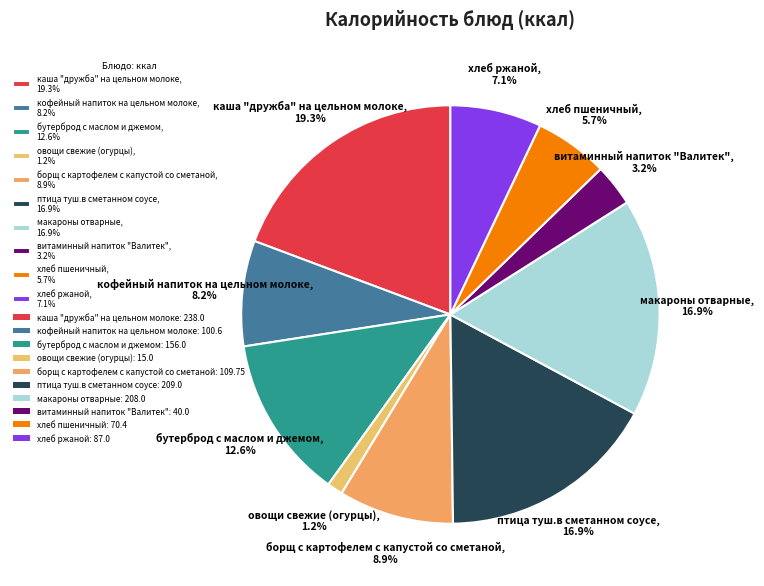

How many segments does this pie chart have?

10